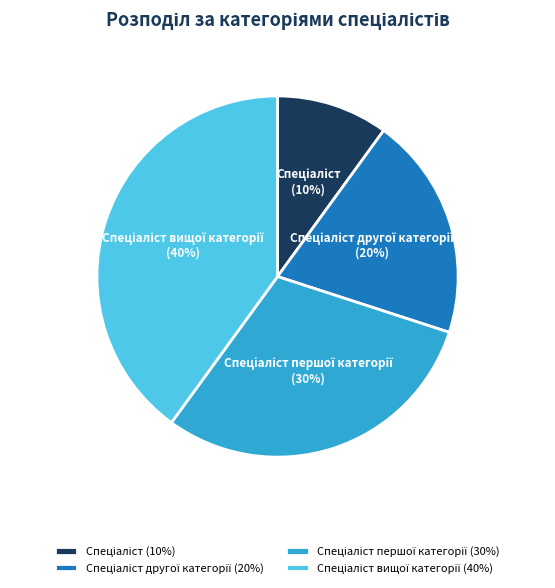

To the nearest percent, what is the average slice percentage?

25%